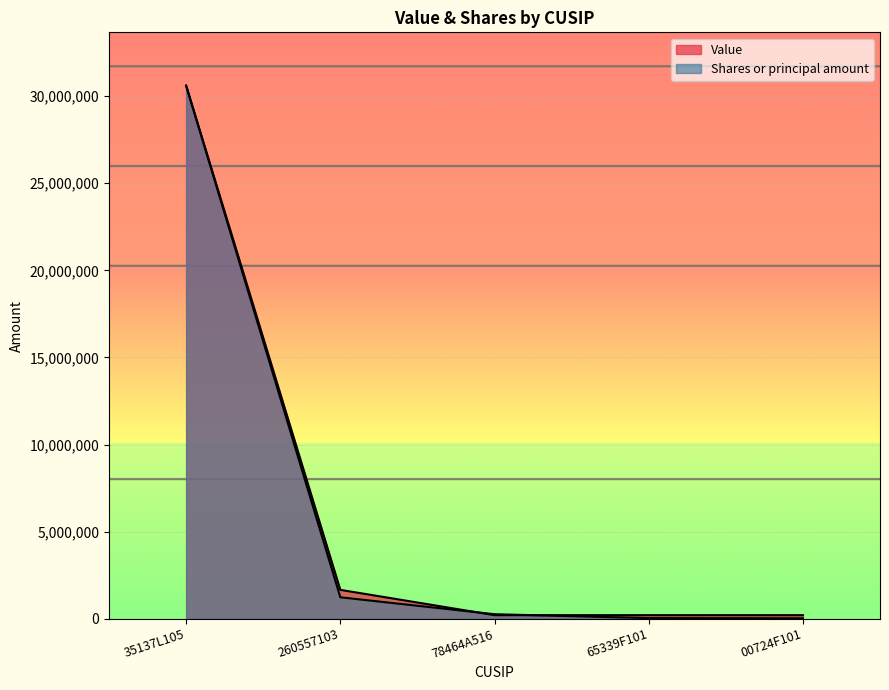

How many values in the Value series exceed 205000?

2